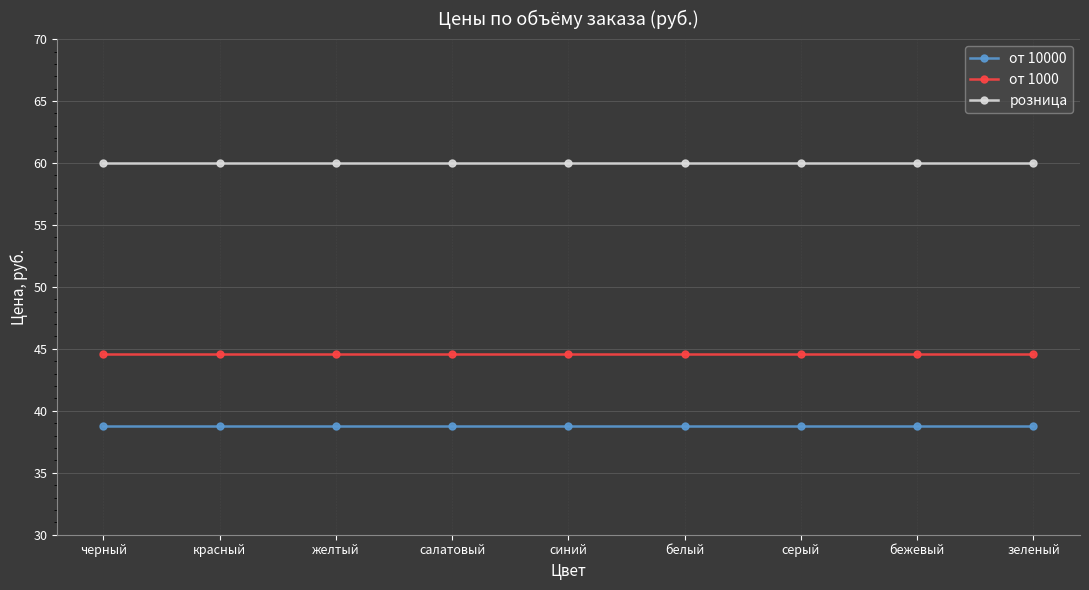

What is the label of the 9th point from the left?

зеленый